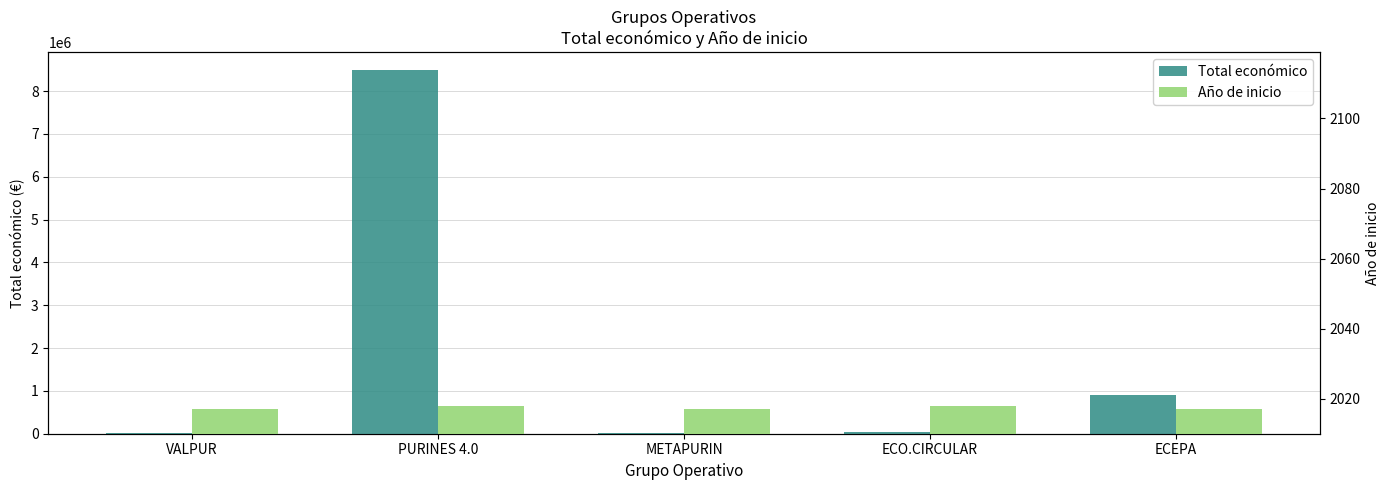

Is it true that Total económico equals 899843 at ECEPA?

True